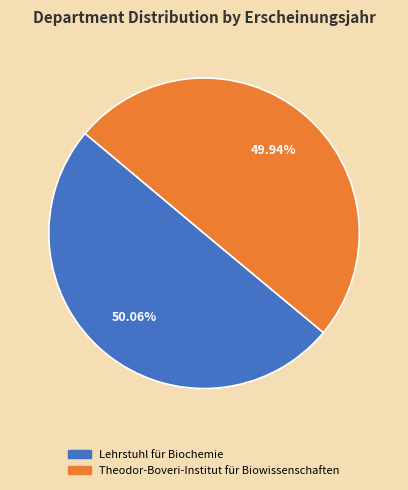

Does any single category account for the majority?

Yes